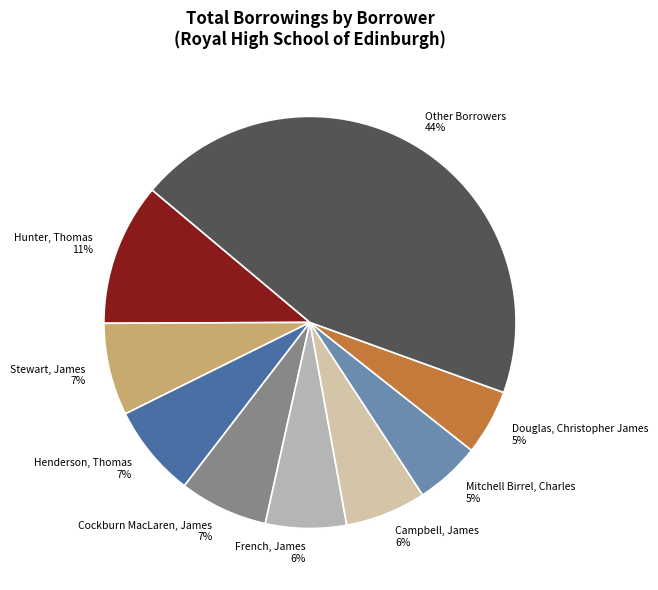

Is the sum of Campbell, James and Mitchell Birrel, Charles greater than half?

No